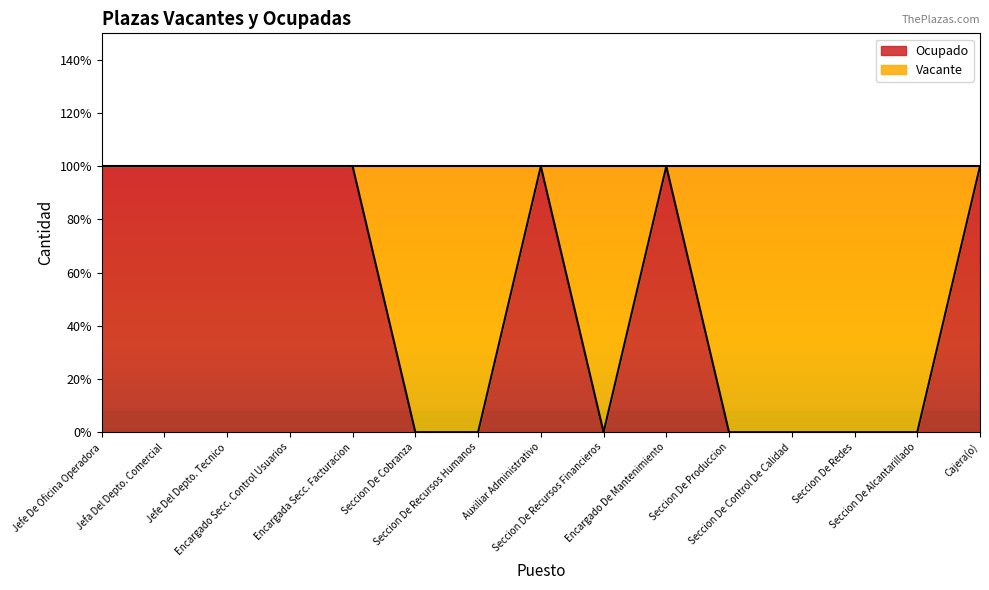

At which category does the chart reach its peak across all series?

Jefe De Oficina Operadora